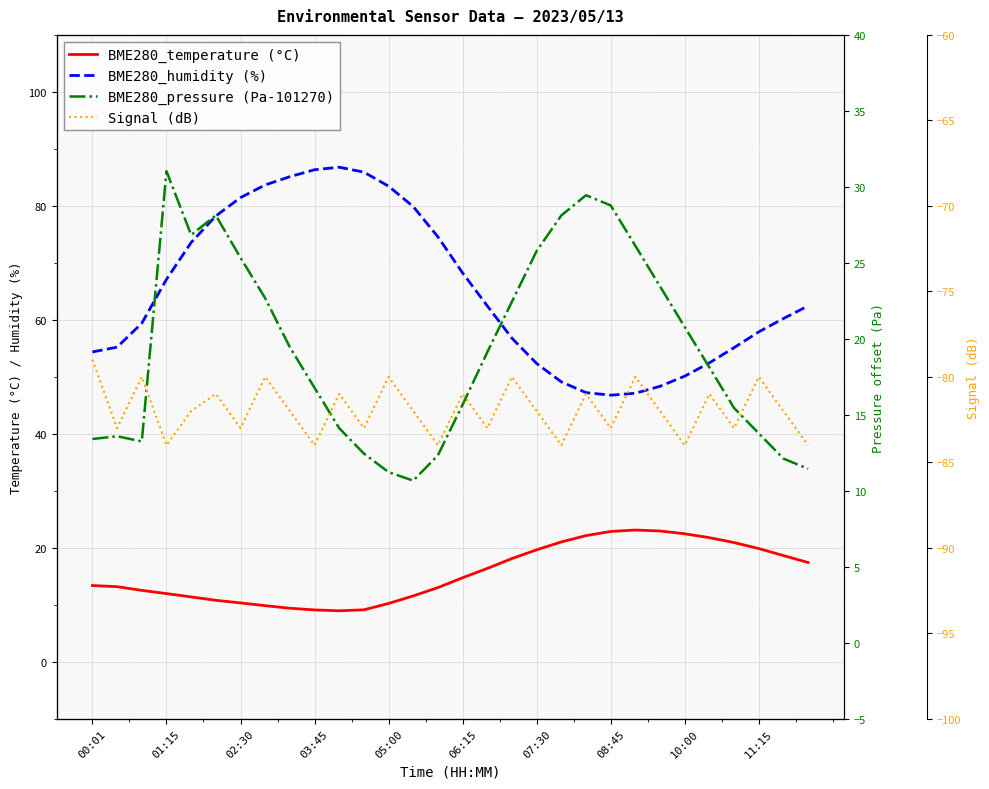

What is the value of the BME280_humidity (%) point at the 24th from the left?

48.3